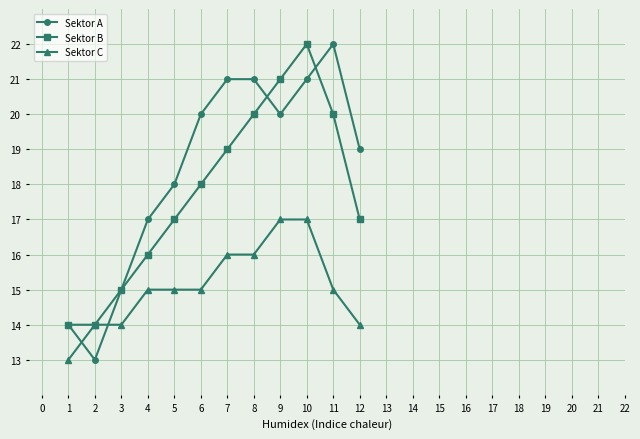

Between which two adjacent categories do Sektor A and Sektor C first intersect?

1 and 2